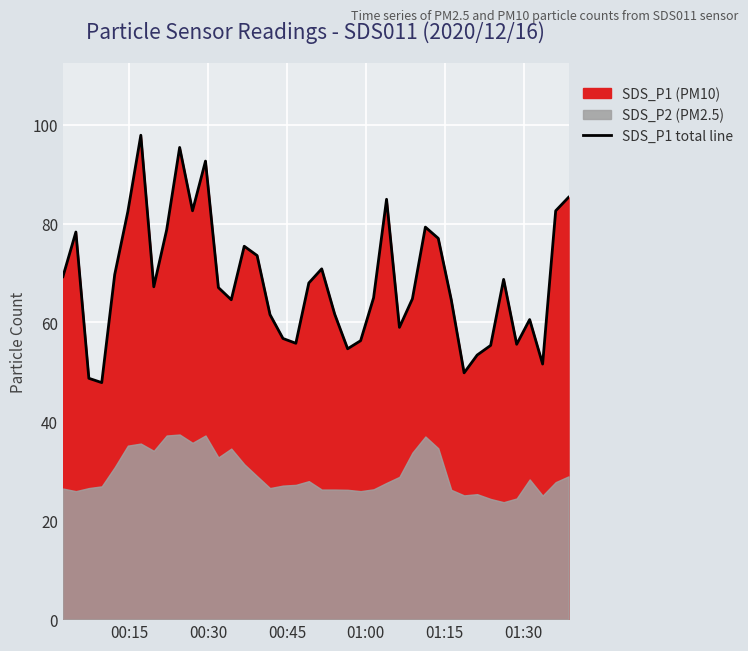

What is the lowest value of the SDS_P1 total line series?

47.8